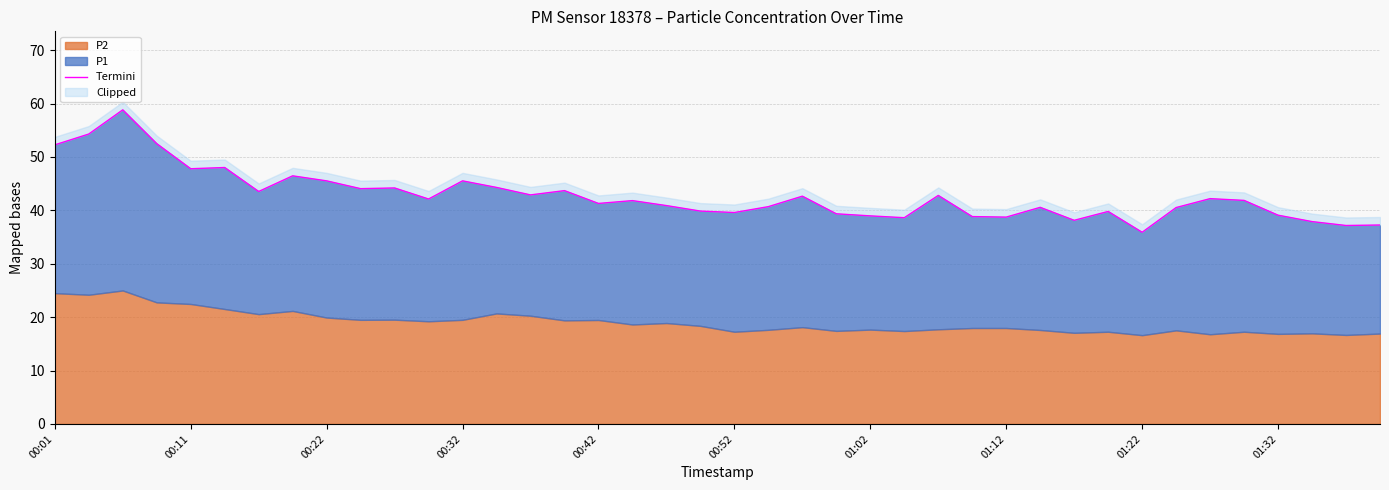

Is it true that the value at 00:32 is 10.9?

False